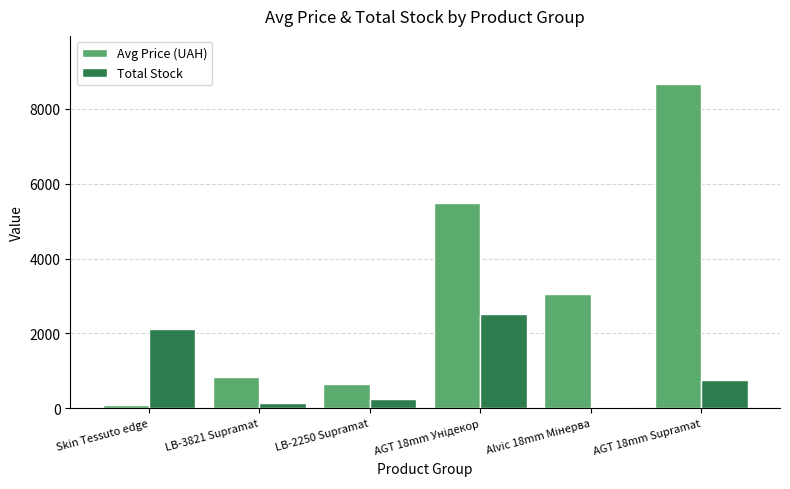

What is the sum of all Avg Price (UAH) values?

18771.2